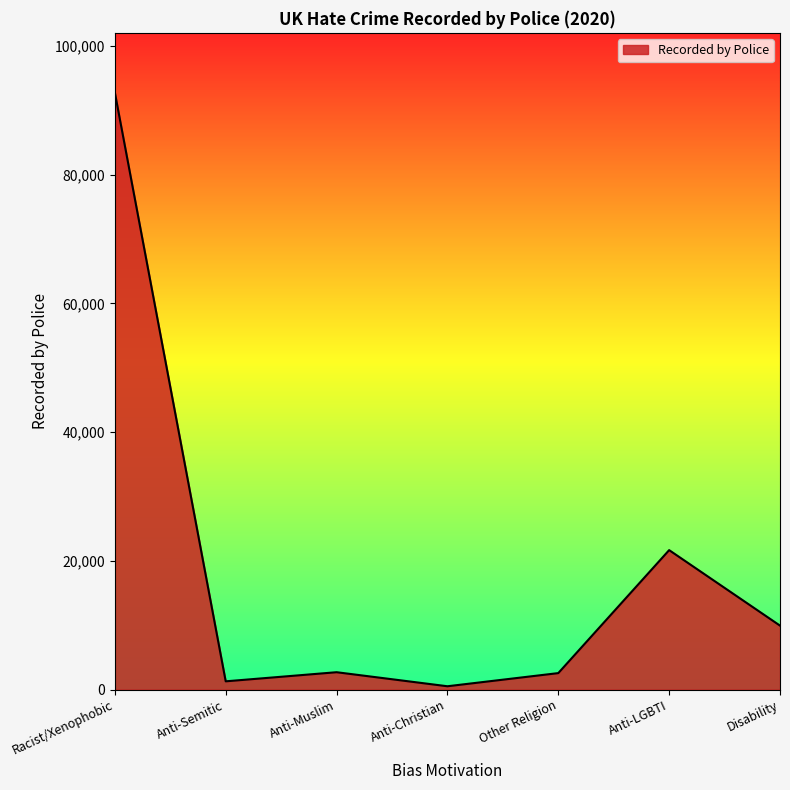

What is the change in value from Anti-Muslim to Other Religion?

-138